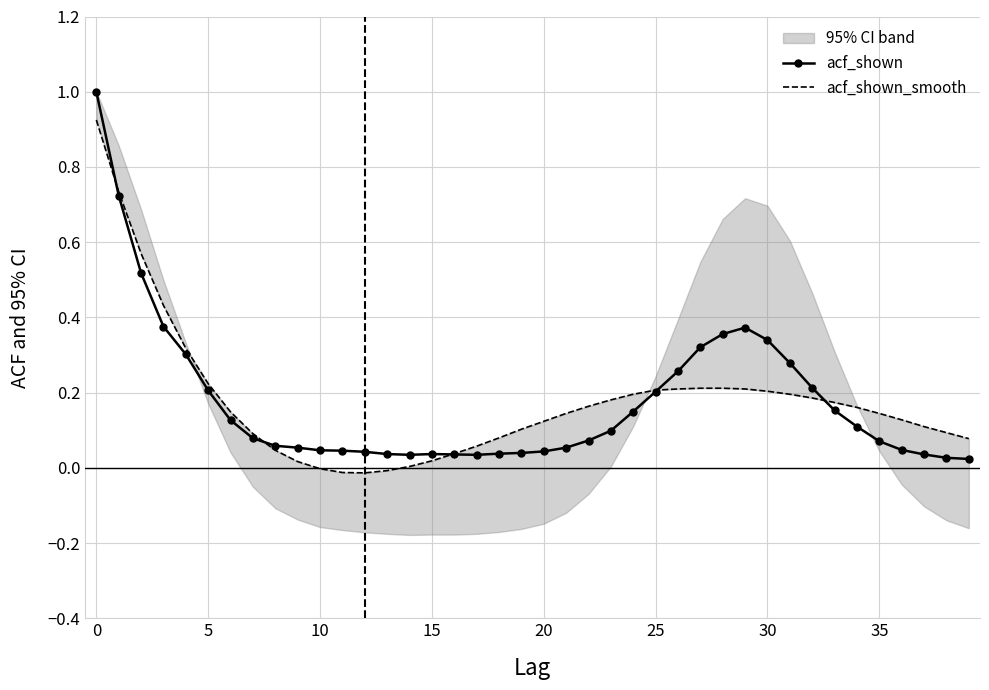

Reading right to left, what are all the values shown in this chart?

acf_shown: 0.0	0.0	0.0	0.0	0.1	0.1	0.2	0.2	0.3	0.3	0.4	0.4	0.3	0.3	0.2	0.1	0.1	0.1	0.1	0.0	0.0	0.0	0.0	0.0	0.0	0.0	0.0	0.0	0.0	0.0	0.1	0.1	0.1	0.1	0.2	0.3	0.4	0.5	0.7	1.0
acf_shown_smooth: 0.1	0.1	0.1	0.1	0.1	0.2	0.2	0.2	0.2	0.2	0.2	0.2	0.2	0.2	0.2	0.2	0.2	0.2	0.1	0.1	0.1	0.1	0.1	0.0	0.0	0.0	-0.0	-0.0	-0.0	-0.0	0.0	0.0	0.1	0.1	0.2	0.3	0.4	0.6	0.7	0.9